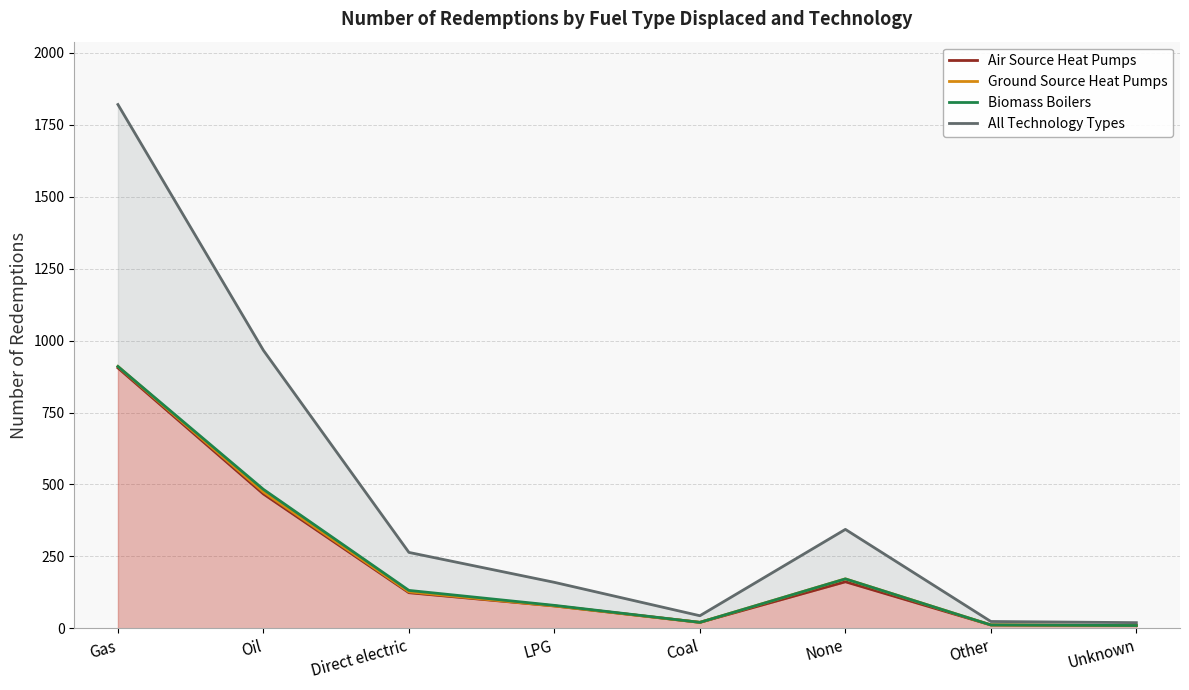

At Gas, list the series in order from largest to smallest.

All Technology Types, Ground Source Heat Pumps, Biomass Boilers, Air Source Heat Pumps